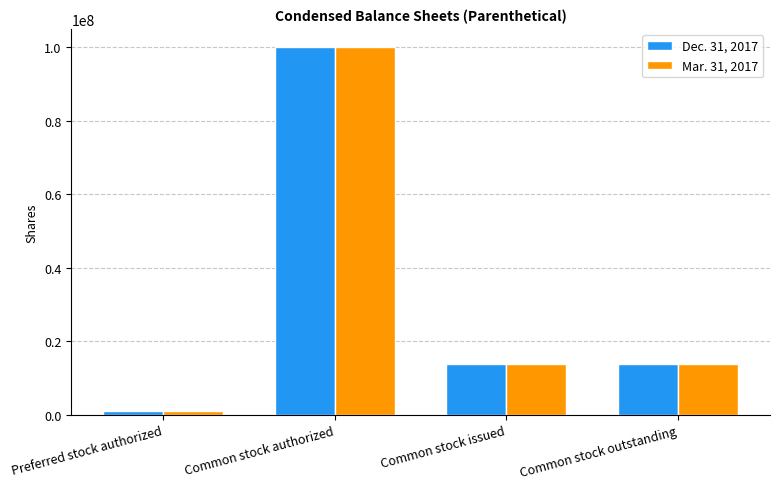

How many bars are there in total?

8